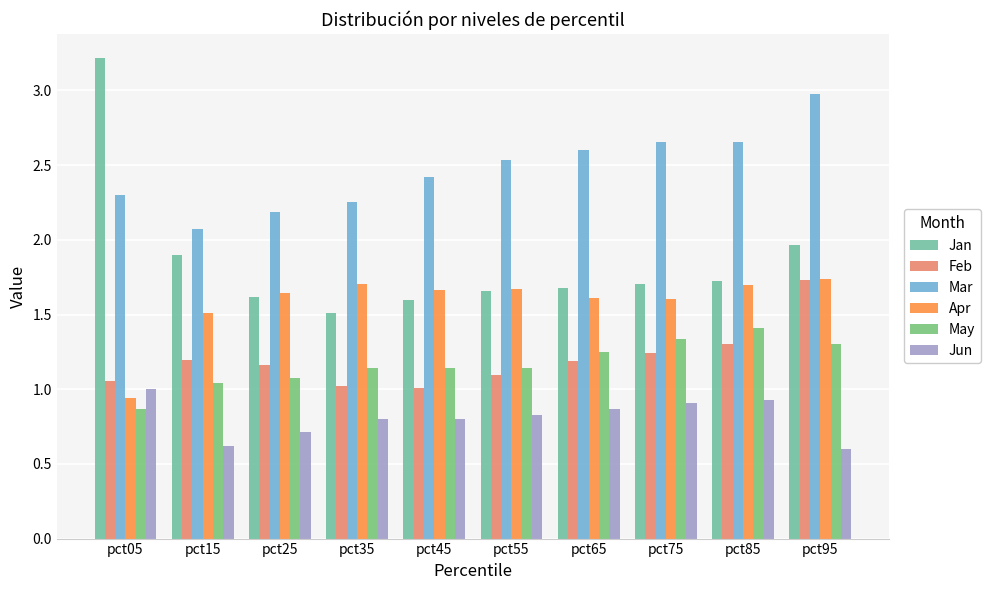

How many groups of bars are there?

10